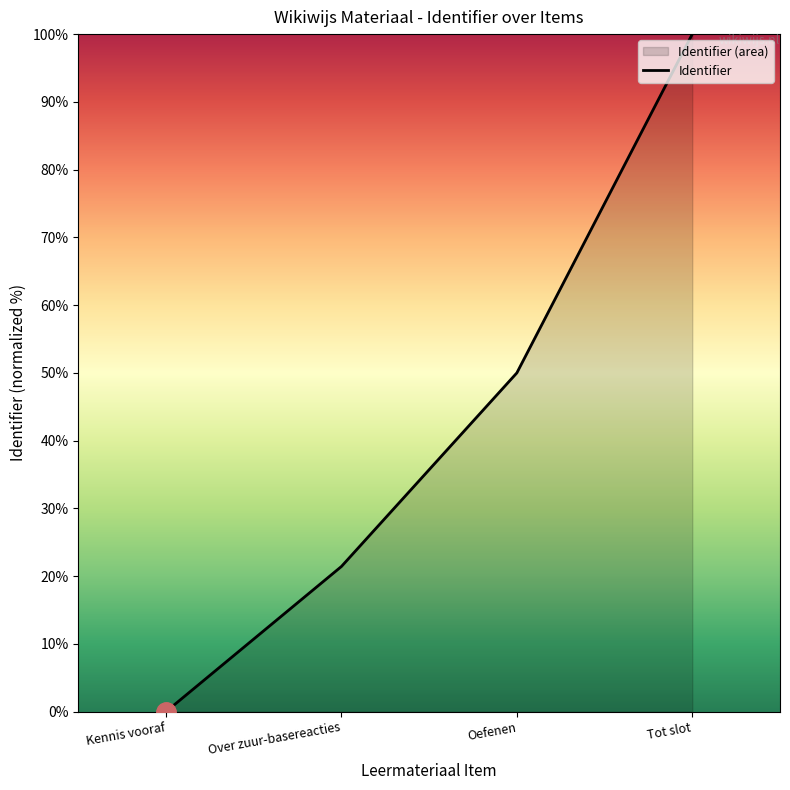

Reading right to left, extract all data points from this chart.

100.0	50.0	21.4	0.0